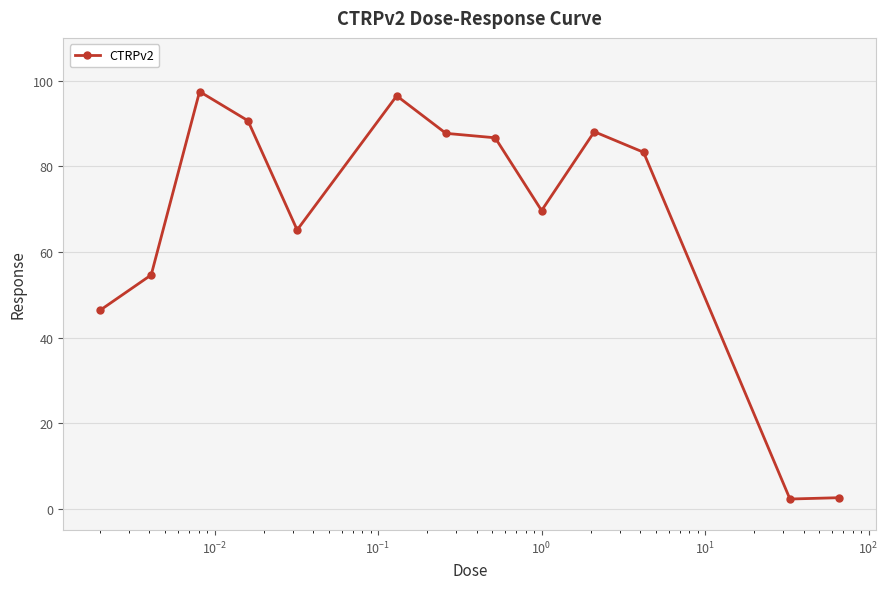

What is the difference between the second highest and minimum values?

94.2